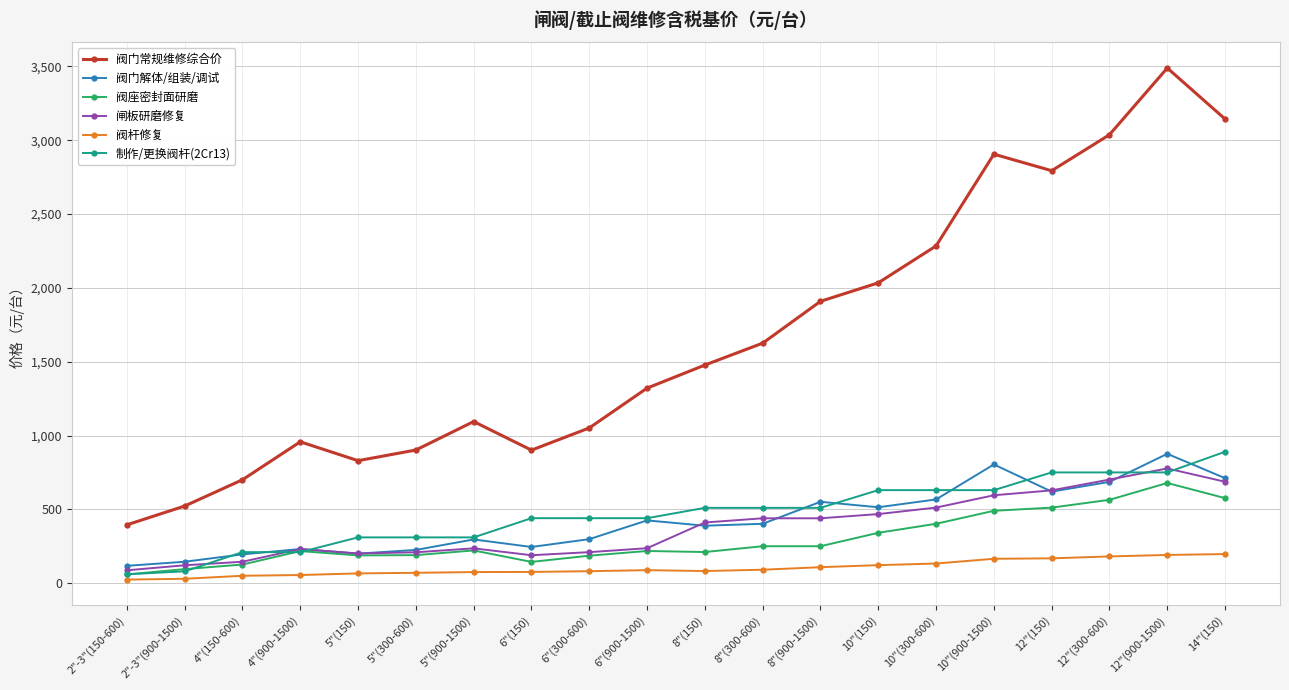

What is the maximum value for 阀杆修复?

197.0